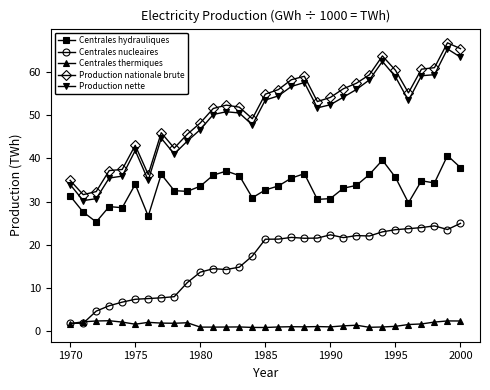

True or false: Centrales hydrauliques has more than 1 interior local peaks.

True